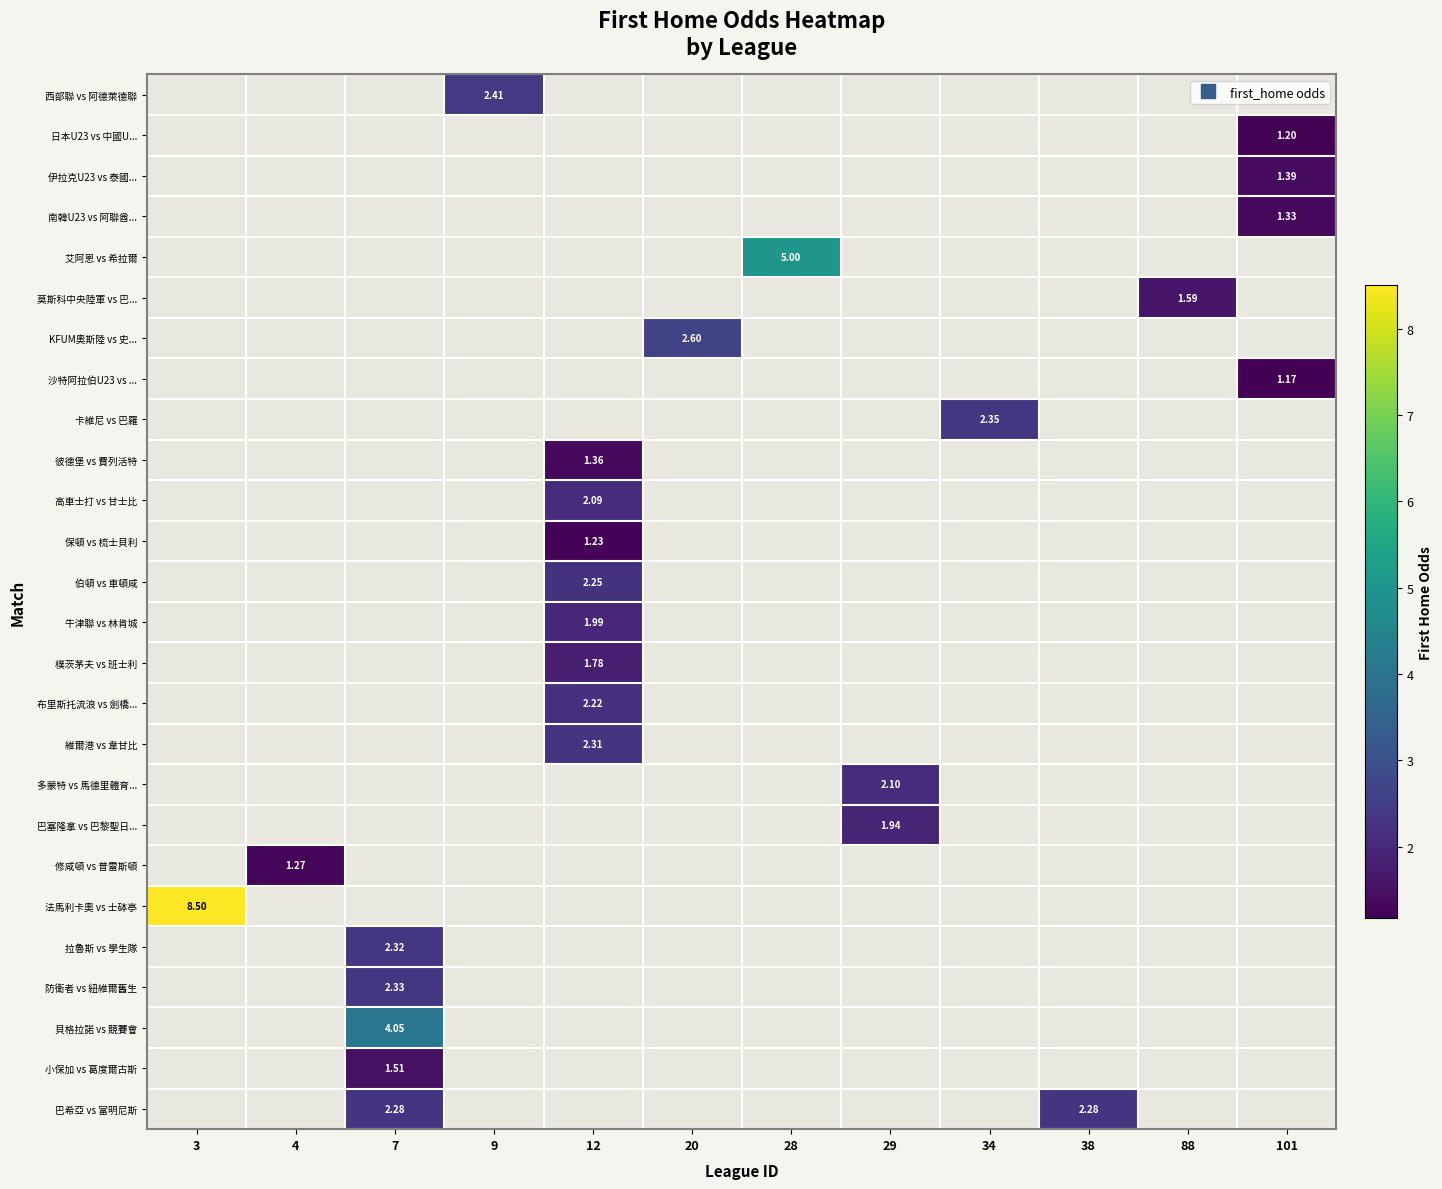

Count the number of data series in this chart.

26